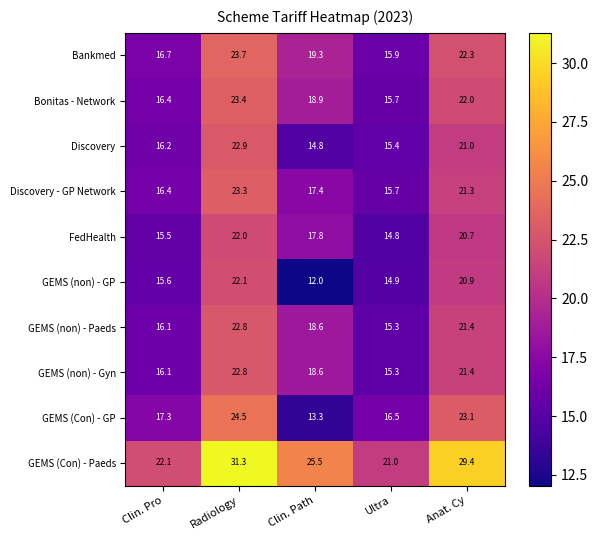

True or false: Discovery has a value of 23.0 at Clin. Path.

False